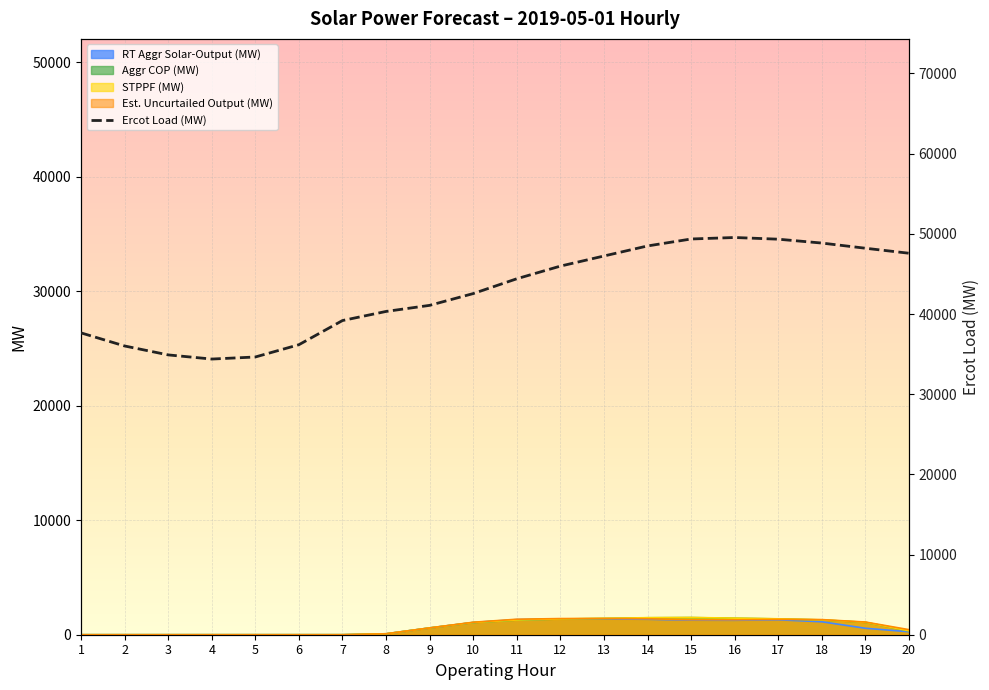

Rank the series by their maximum value, from highest to lowest.

Ercot Load (MW), STPPF (MW), Aggr COP (MW), Est. Uncurtailed Output (MW), RT Aggr Solar-Output (MW)